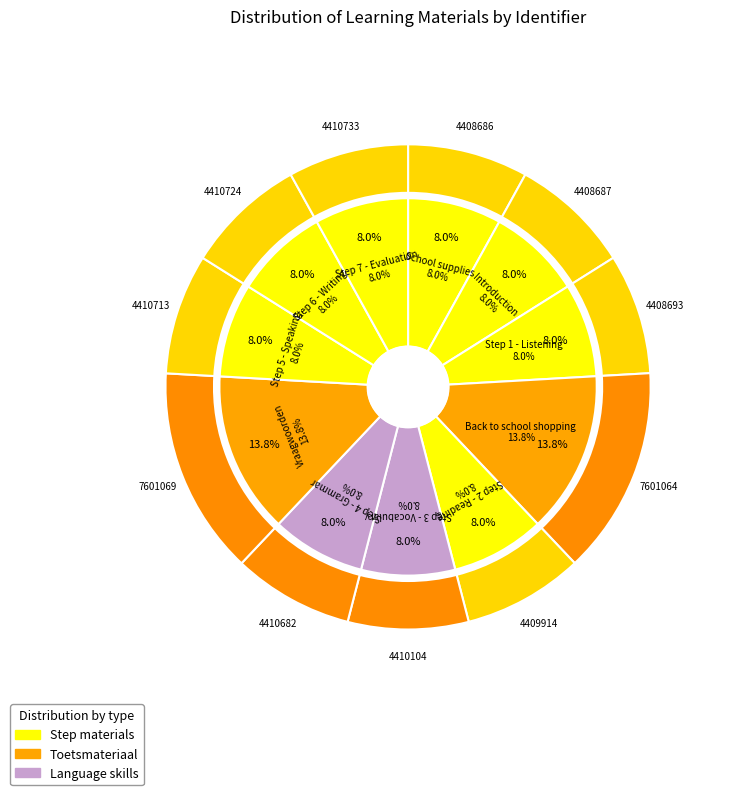

Approximately how many times larger is the value at Step 6 - Writing compared to Vraagwoorden?

0.6